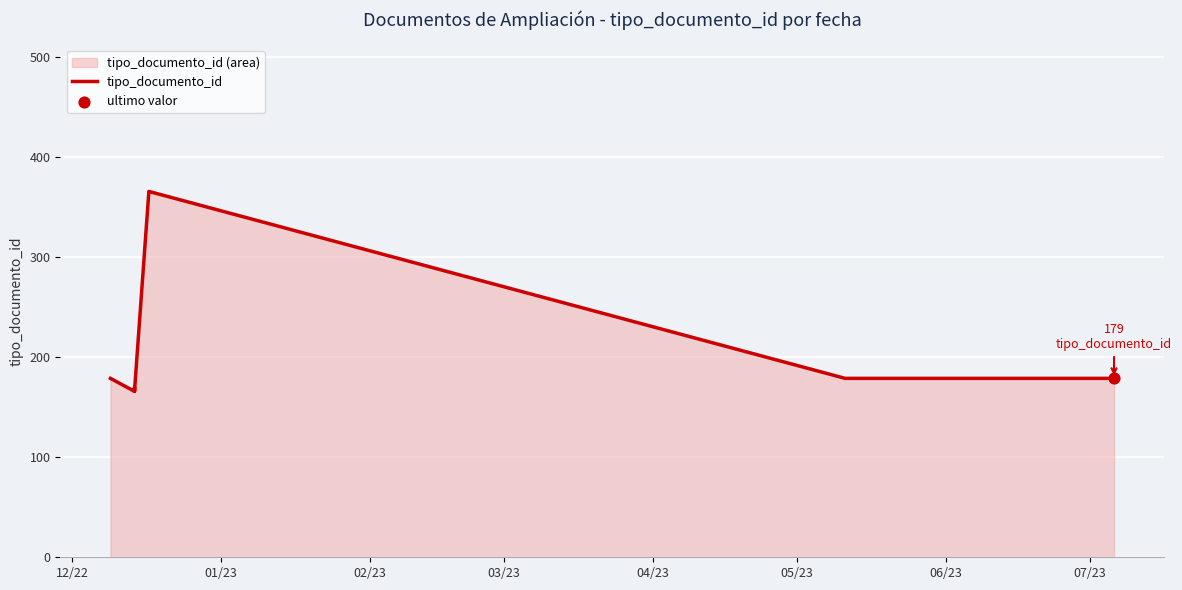

Between 06/23 and 12/22, which is larger?

06/23